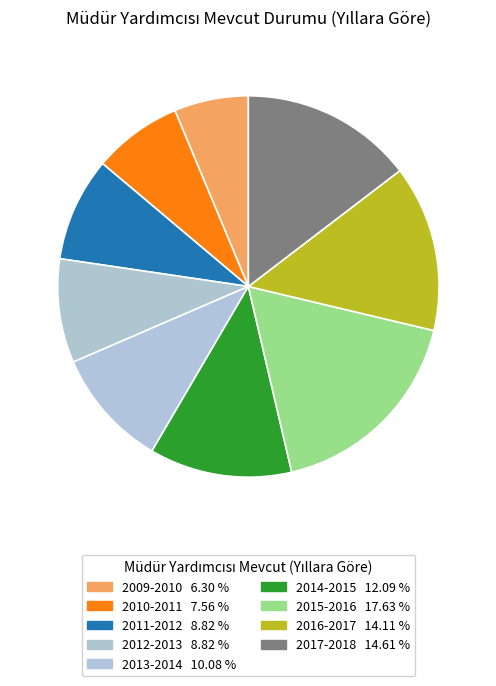

How many slices are in this pie chart?

9